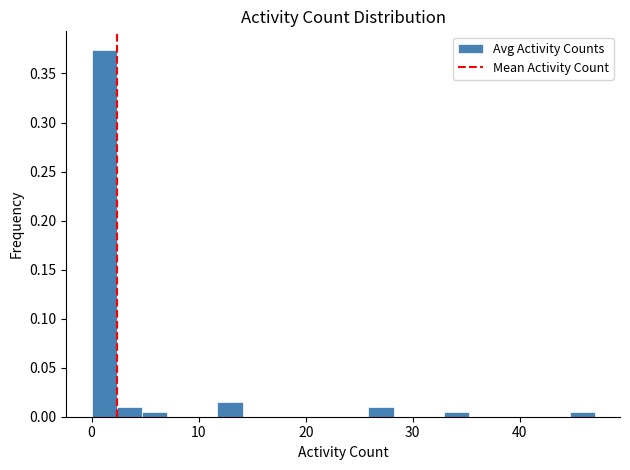

Read against the x-axis, roughly where is the centre of the tallest bar?

1